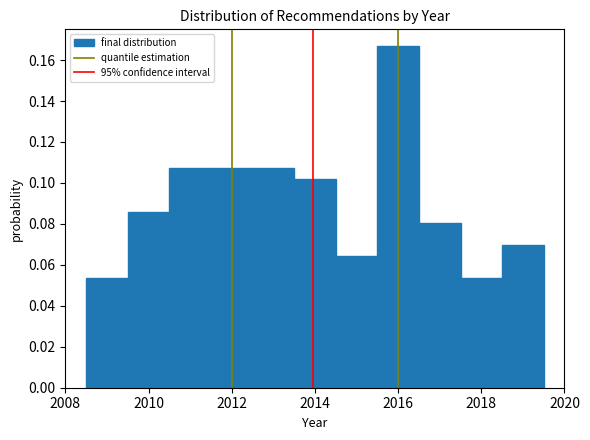

Over which range of the x-axis is the bar tallest?

2015.5 to 2016.5